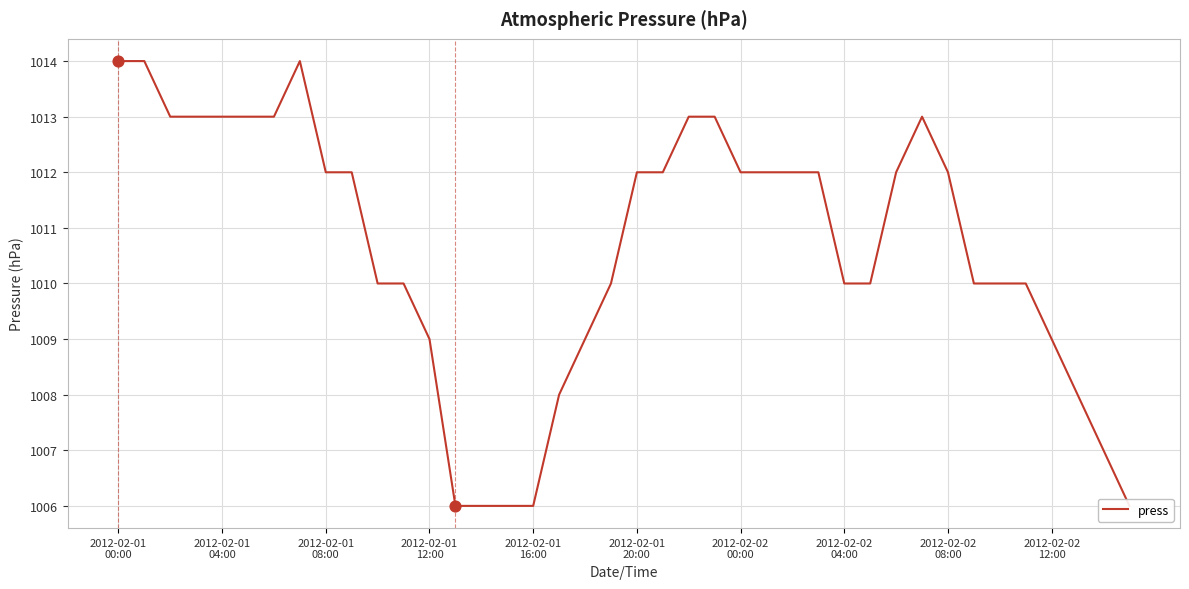

What is the change in value from 14 to 28?

+4